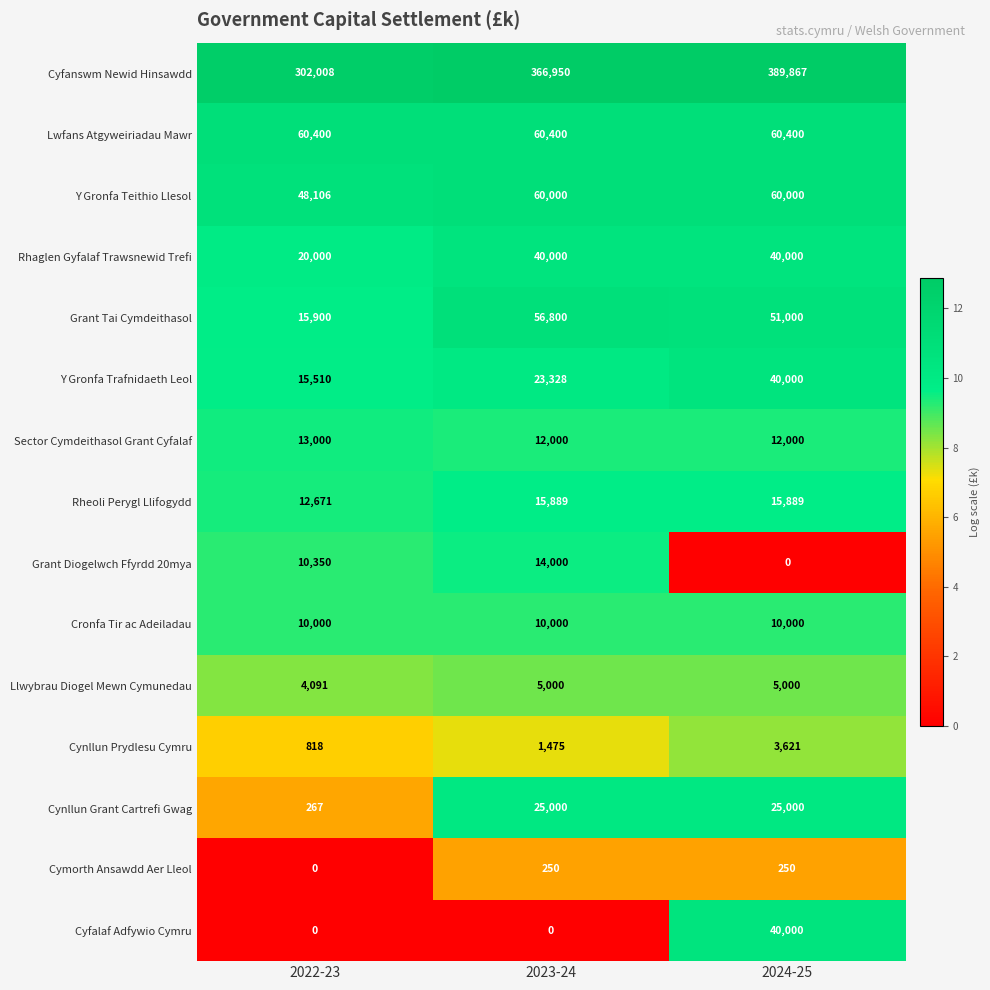

The Cyfalaf Adfywio Cymru series shows 40000 at 2024-25. True or false?

True